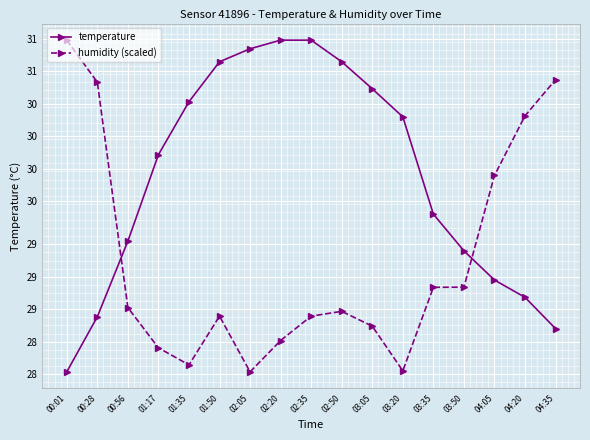

How many interior local valleys does the humidity (scaled) series have?

3